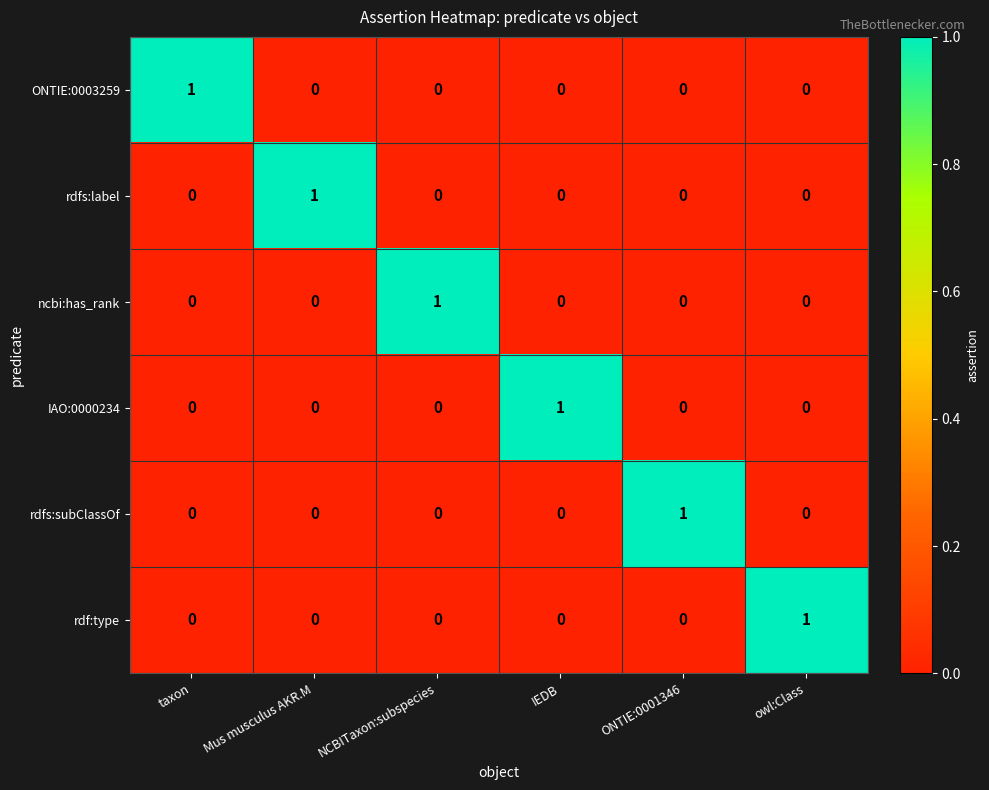

Count the ncbi:has_rank values in the range 0 to 1.

6